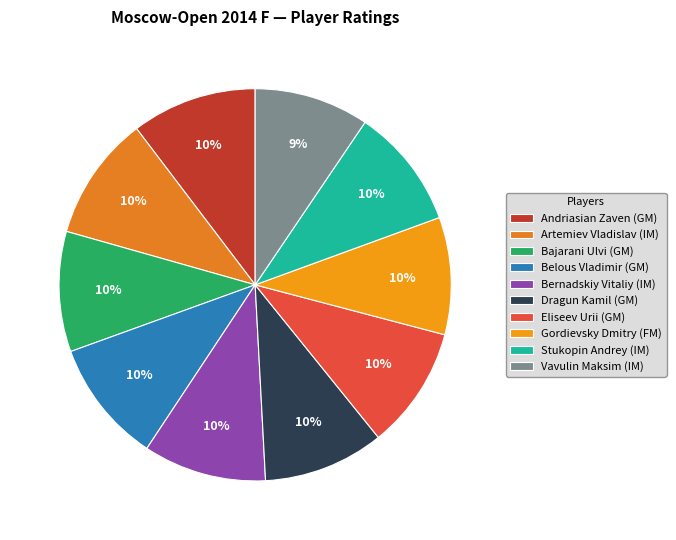

What is the ratio of the value at Stukopin Andrey (IM) to the value at Belous Vladimir (GM)?

1.0